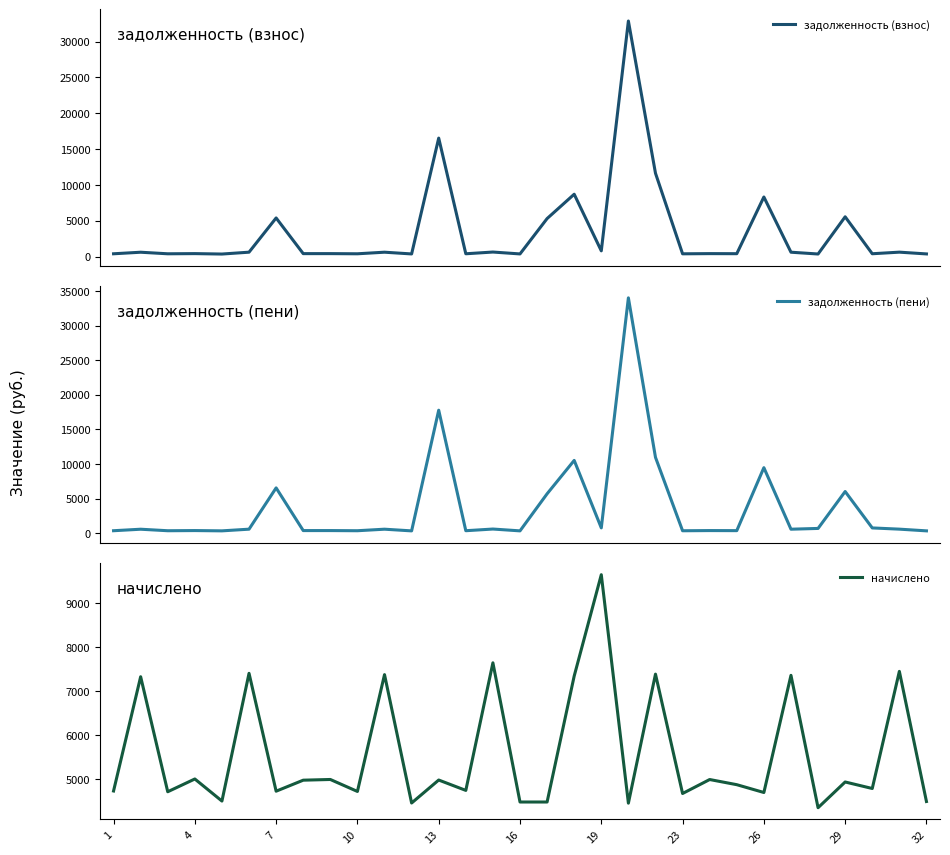

How many interior local peaks does the задолженность (пени) series have?

12